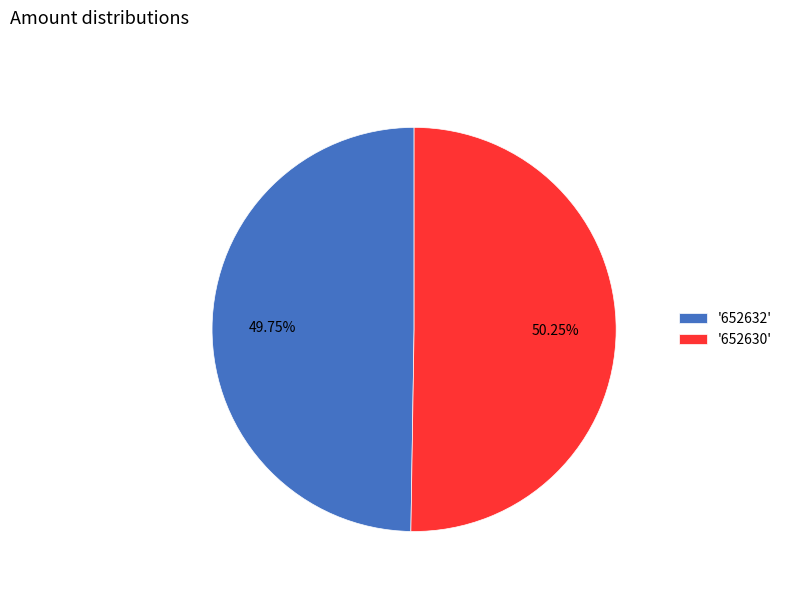

Between '652630' and '652632', which is larger?

'652630'